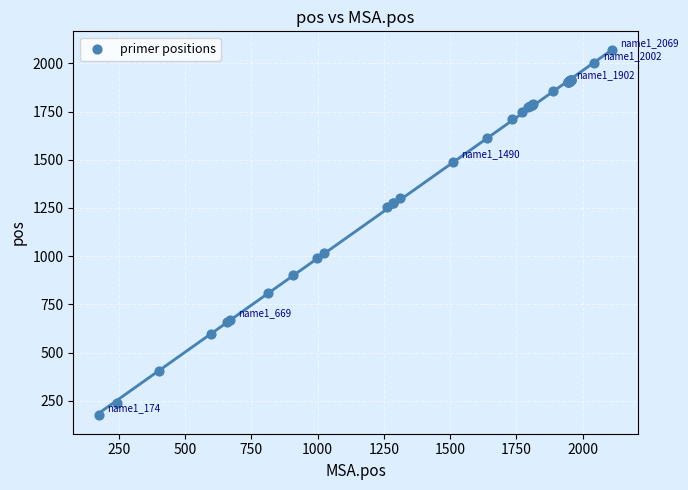

What Y value in the scatter plot is closest to 1121?

1016